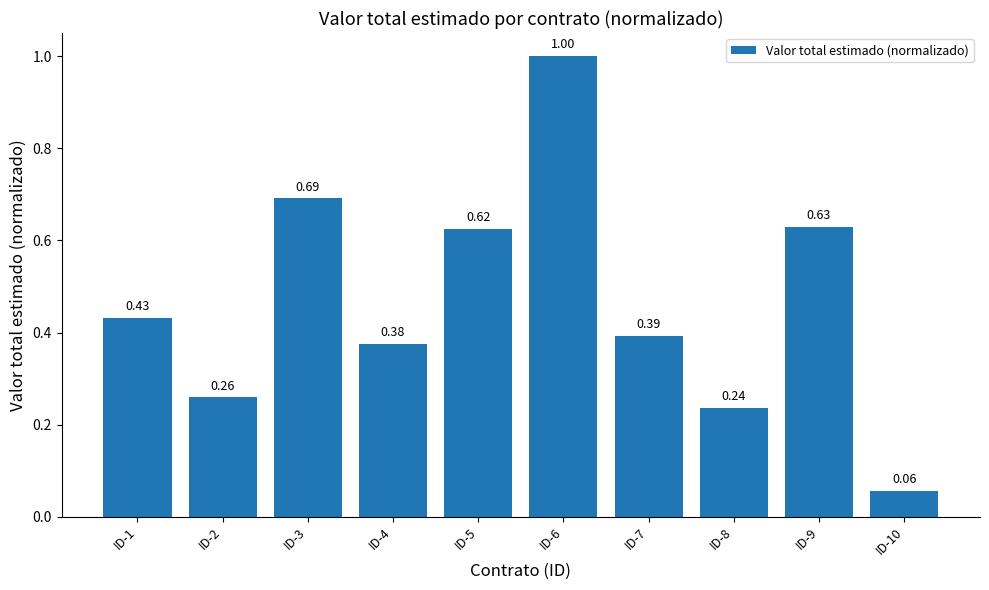

Which has a higher value, ID-5 or ID-2?

ID-5